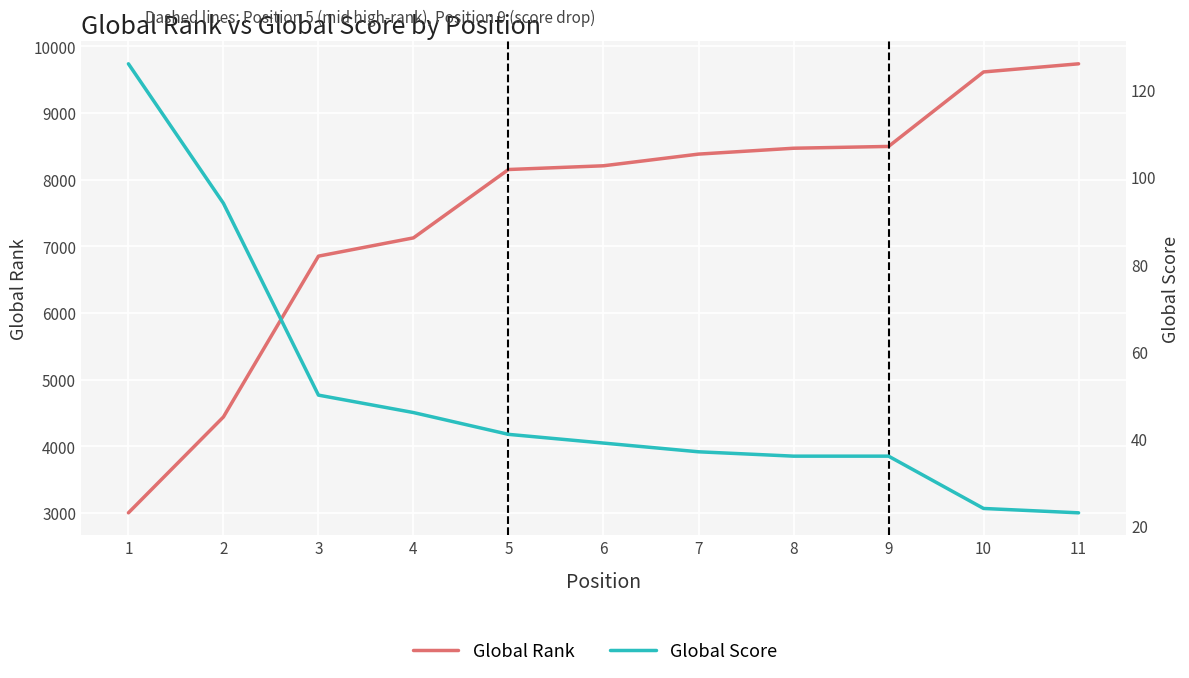

How many lines are shown in the chart?

2